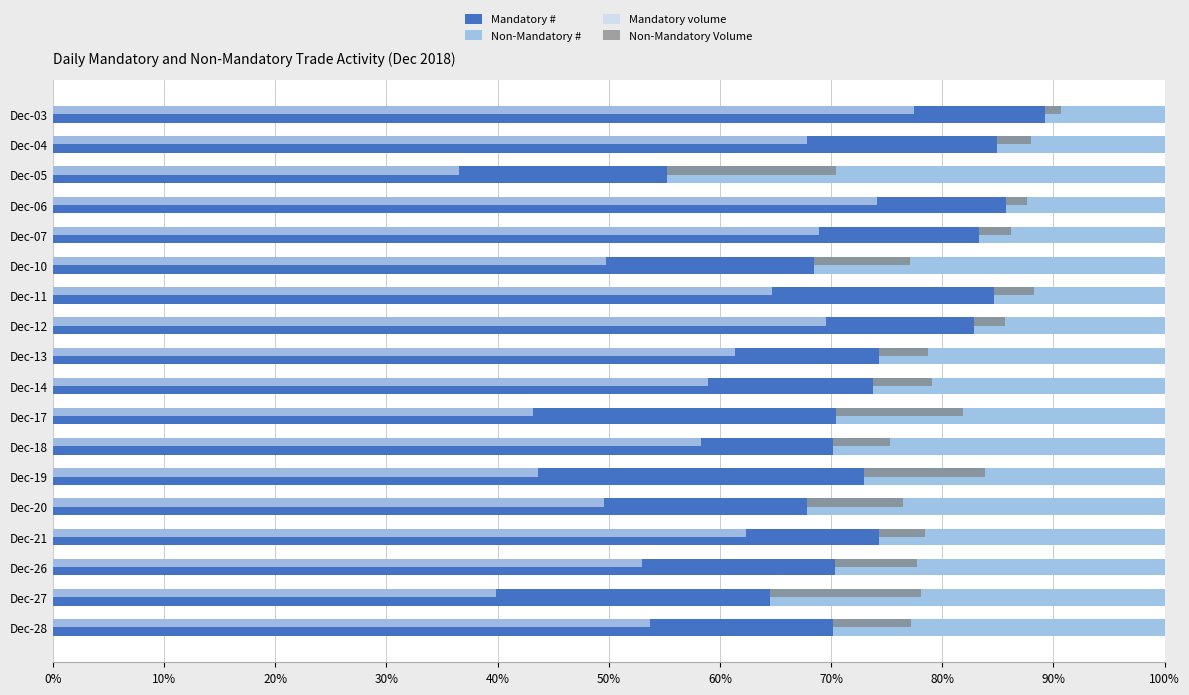

Rank the series by their average value, from lowest to highest.

Non-Mandatory Volume, Non-Mandatory #, Mandatory volume, Mandatory #